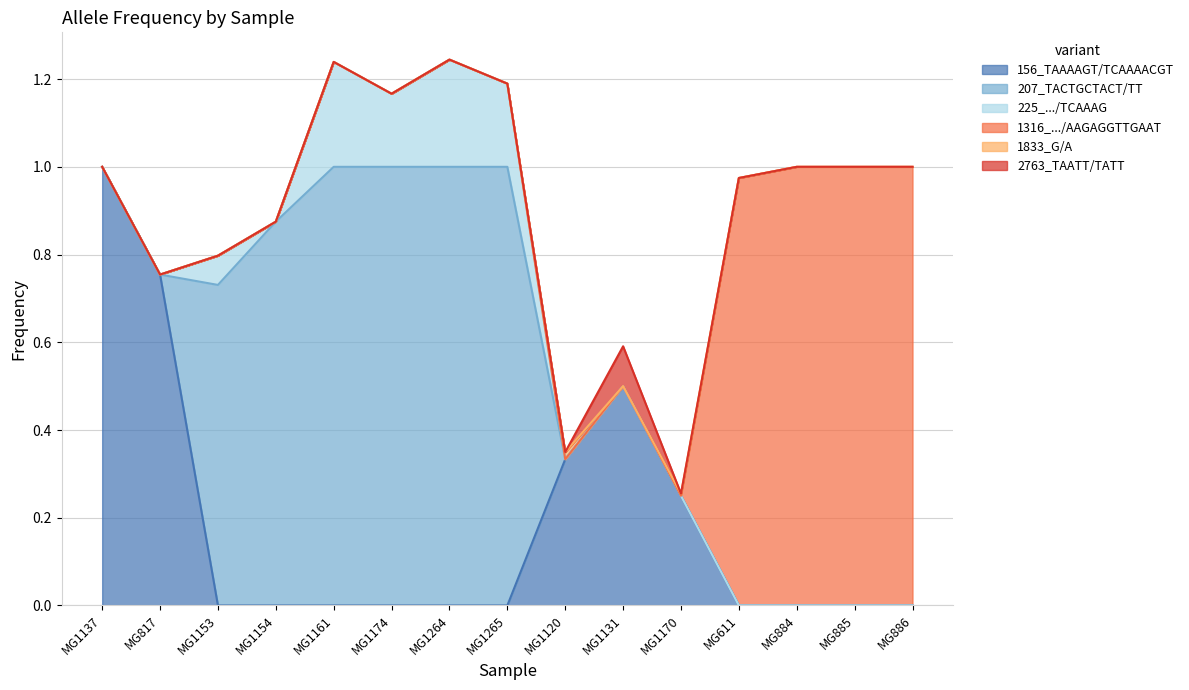

True or false: 1316_AAGATGTTGAATTGAAT/AAGAGGTTGAAT has more than 0 interior local peaks.

False